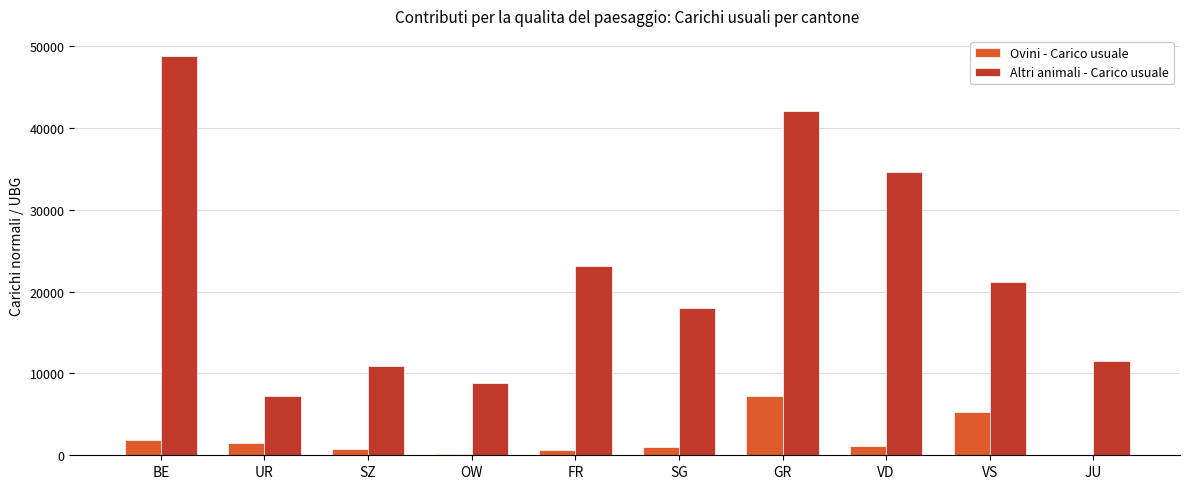

What is the average value of the Altri animali - Carico usuale series?

22631